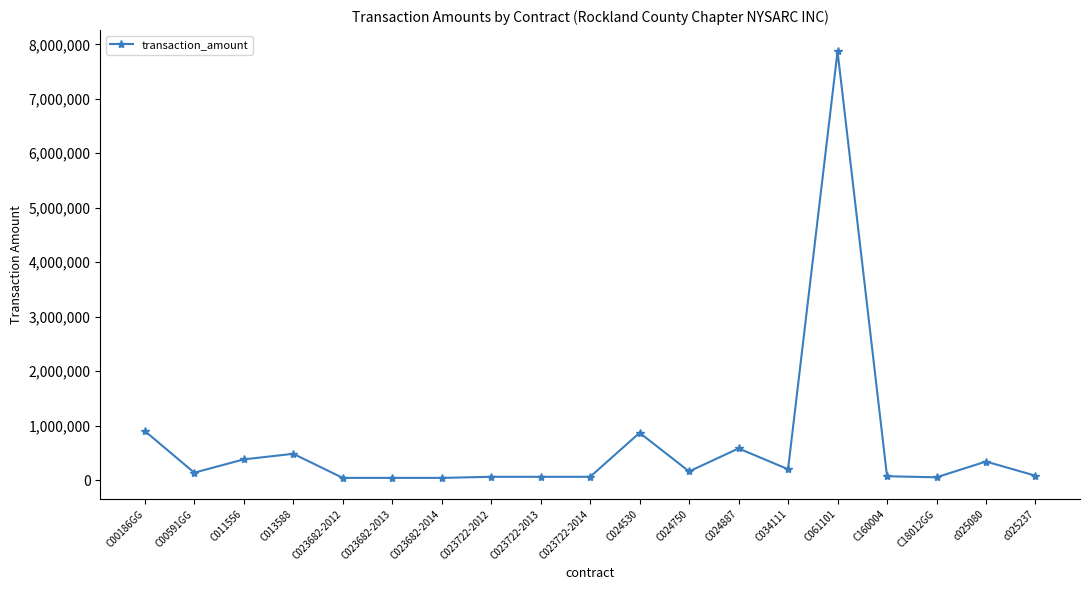

What is the label of the 6th point from the right?

C034111